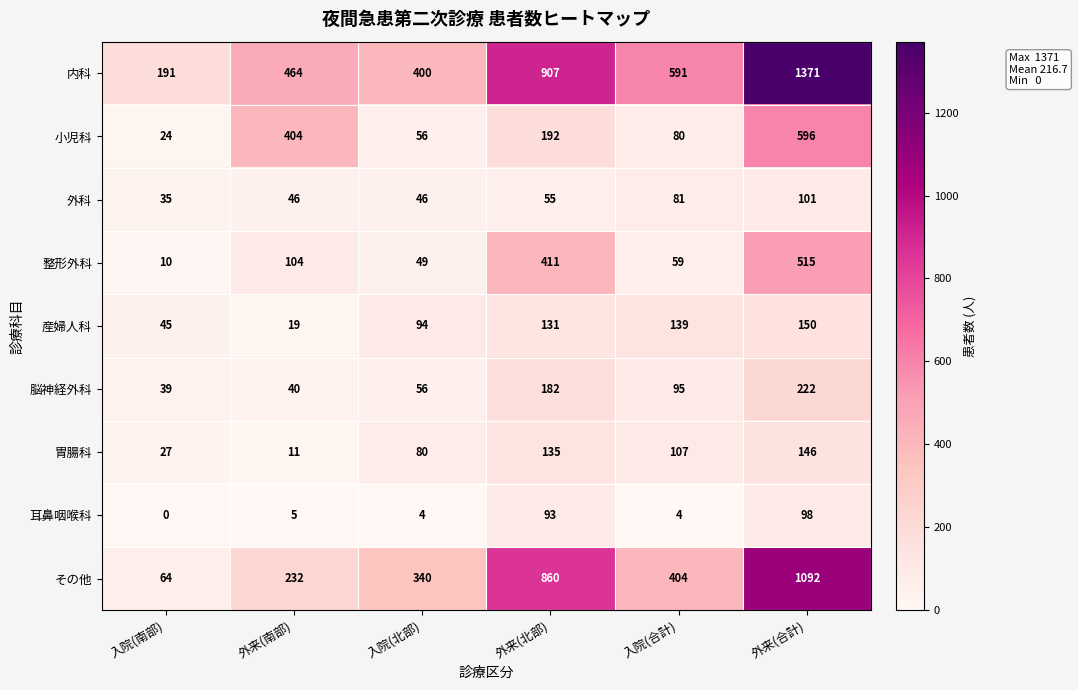

What is the difference between the maximum and minimum values in the 小児科 series?

572